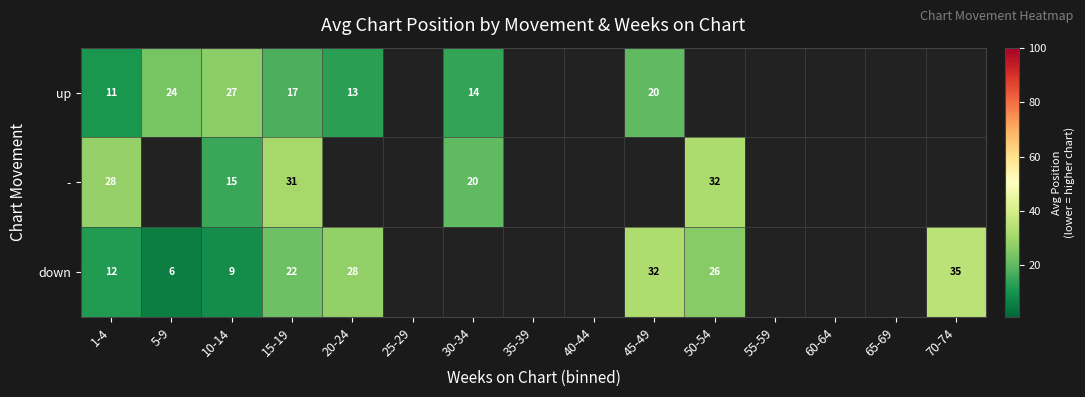

Rank the series at 15-19 from lowest to highest value.

up, down, -